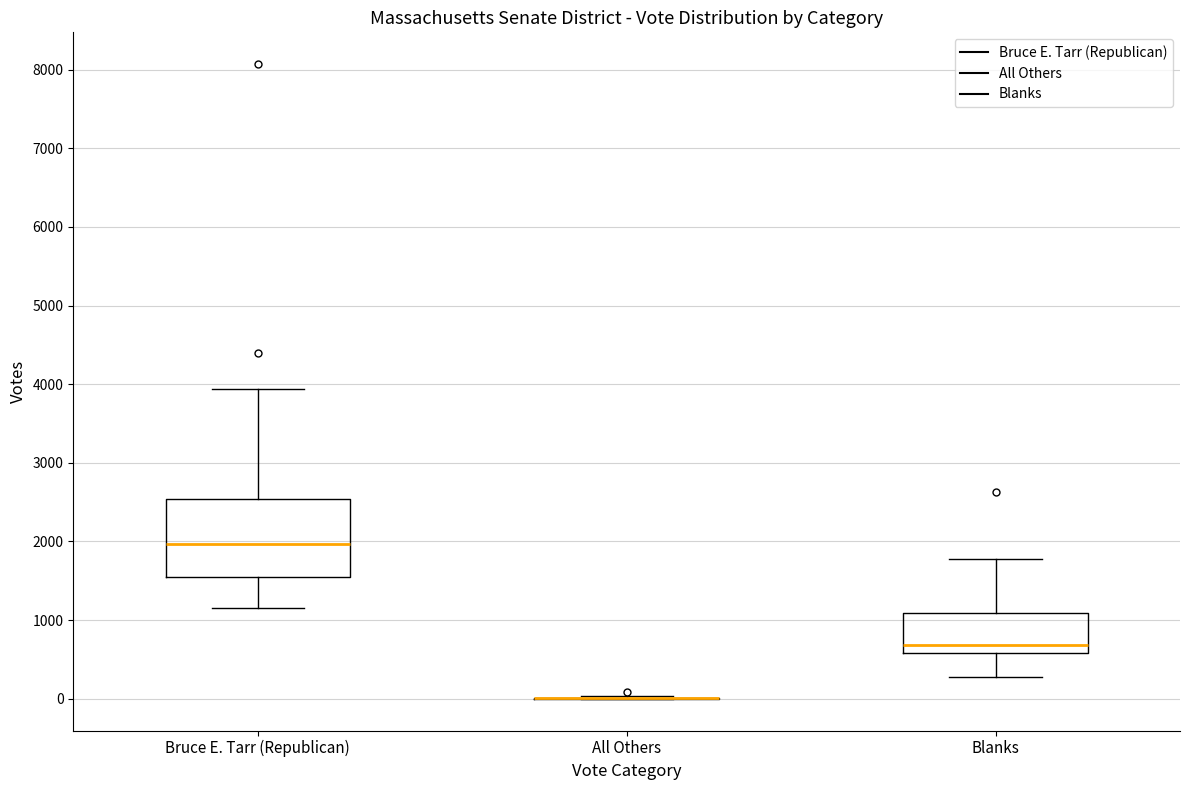

Where is the lower edge of the box for Blanks on the y-axis? The values are not printed on the chart, so give them approximately, as read against the axis.

600